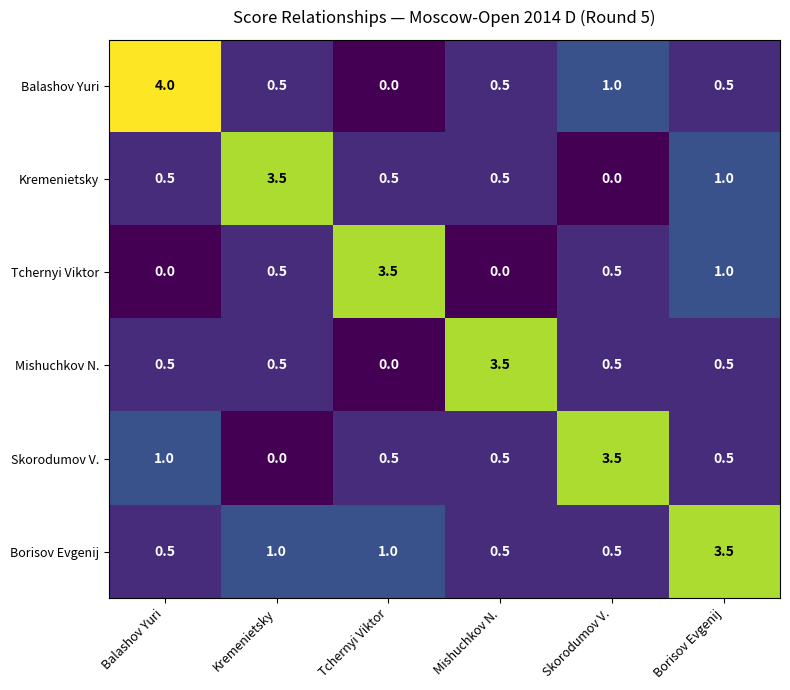

How many distinct data groups are displayed?

6